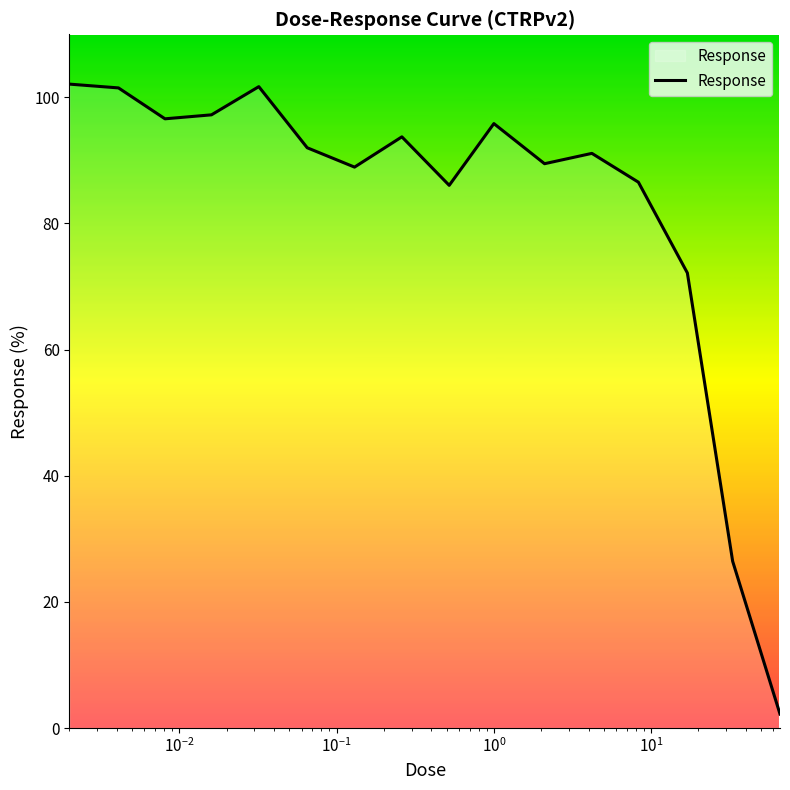

What is the minimum value shown in the chart?

2.2